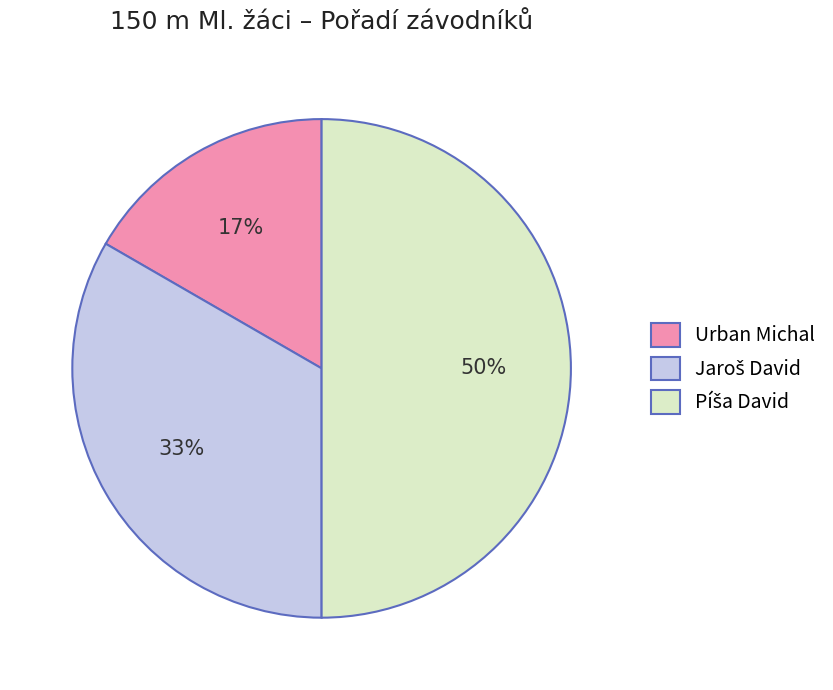

True or false: Urban Michal accounts for 17% of the total.

True